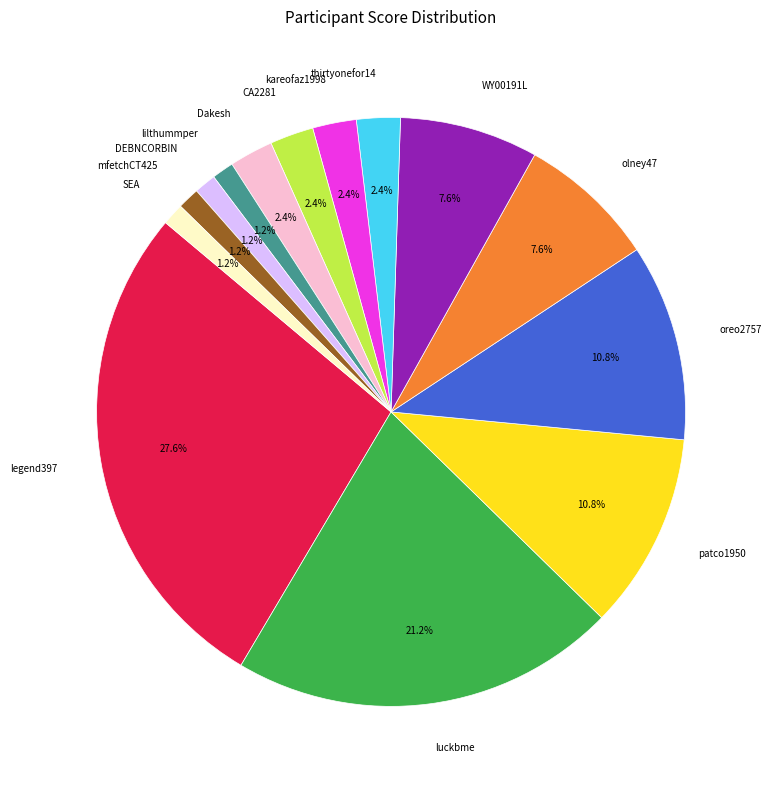

What percentage is the patco1950 slice, to the nearest percent?

11%